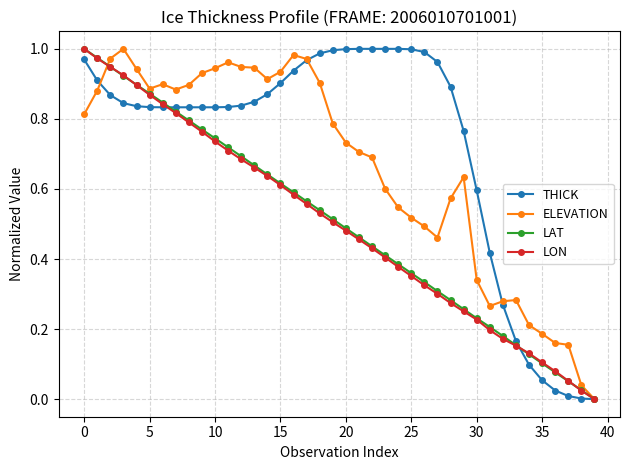

What are all the series names shown in the legend?

THICK, ELEVATION, LAT, LON